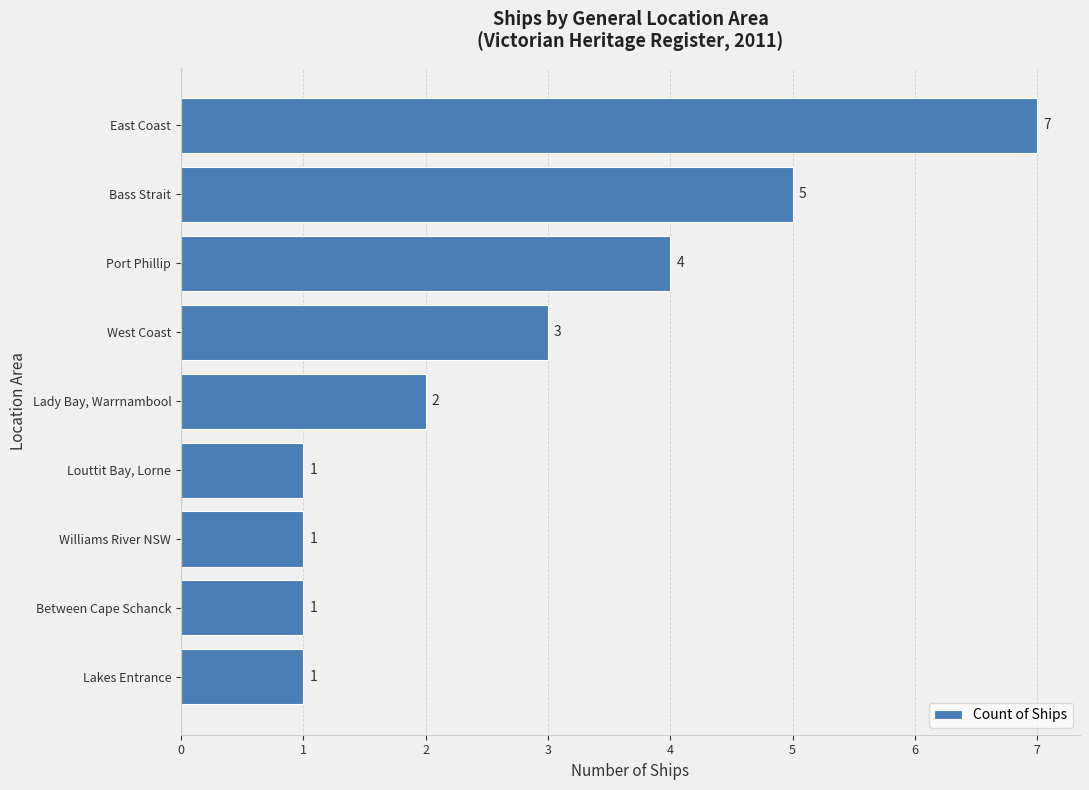

How many bars are there in total?

9